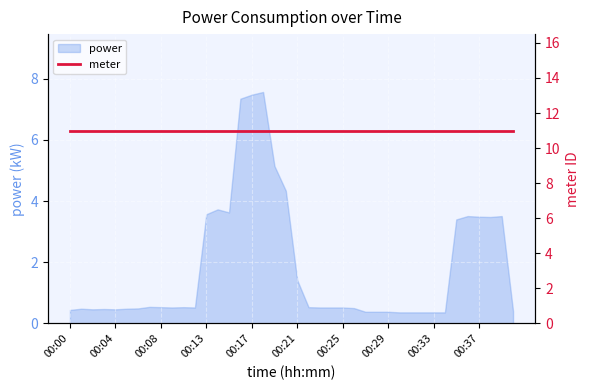

Reading left to right, transcribe all the data shown in this chart.

00:00=0.4	00:01=0.5	00:02=0.5	00:03=0.5	00:04=0.5	00:05=0.5	00:06=0.5	00:07=0.5	00:08=0.5	00:10=0.5	00:11=0.5	00:12=0.5	00:13=3.6	00:14=3.7	00:15=3.6	00:16=7.3	00:17=7.5	00:18=7.6	00:19=5.2	00:20=4.3	00:21=1.4	00:22=0.5	00:23=0.5	00:24=0.5	00:25=0.5	00:26=0.5	00:27=0.4	00:28=0.4	00:29=0.4	00:30=0.4	00:31=0.4	00:32=0.4	00:33=0.4	00:34=0.4	00:35=3.4	00:36=3.5	00:37=3.5	00:38=3.5	00:39=3.5	00:40=0.4